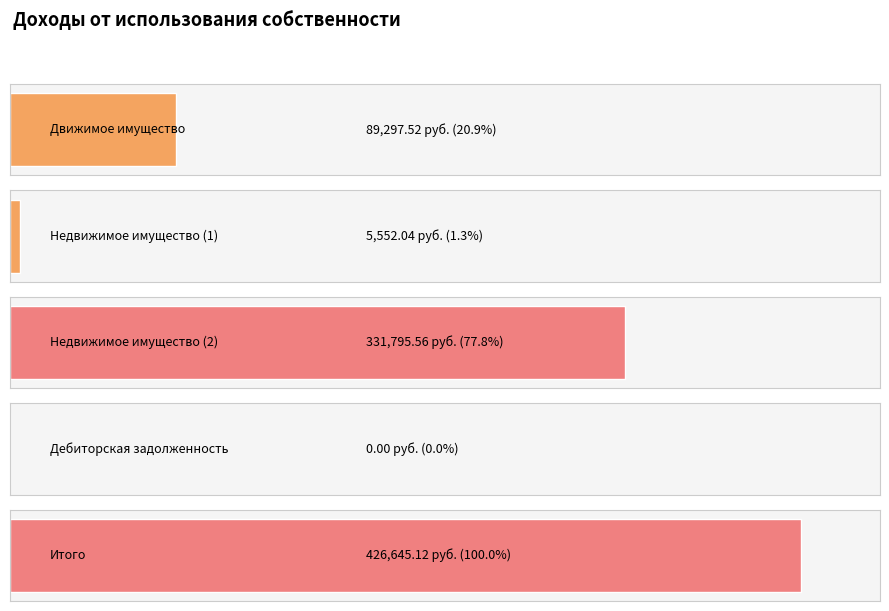

What is the label of the 4th bar from the right?

Недвижимое имущество (1)